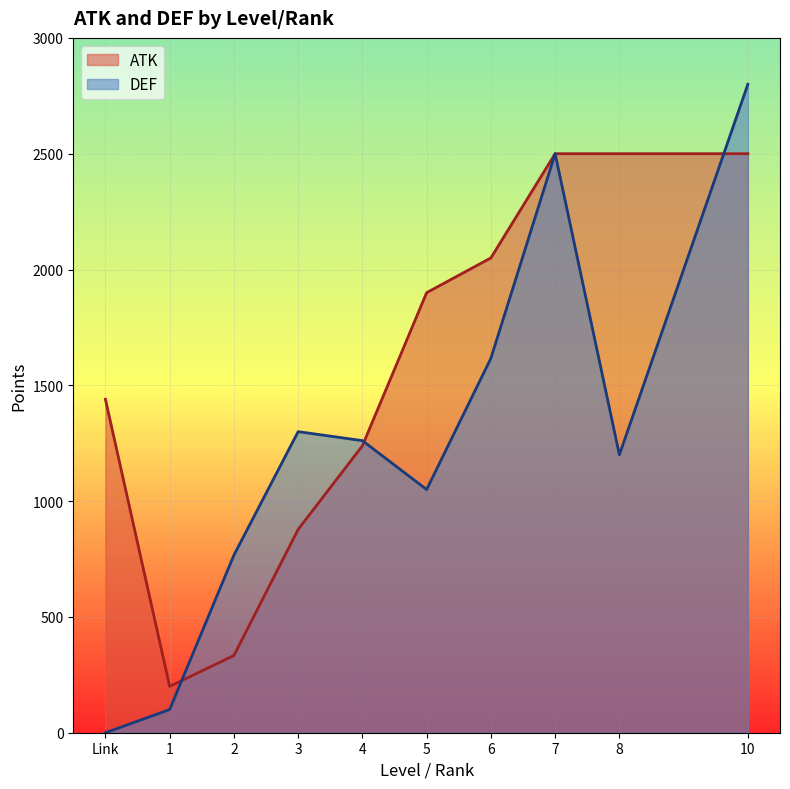

At which category is the sum across all series the highest?

10